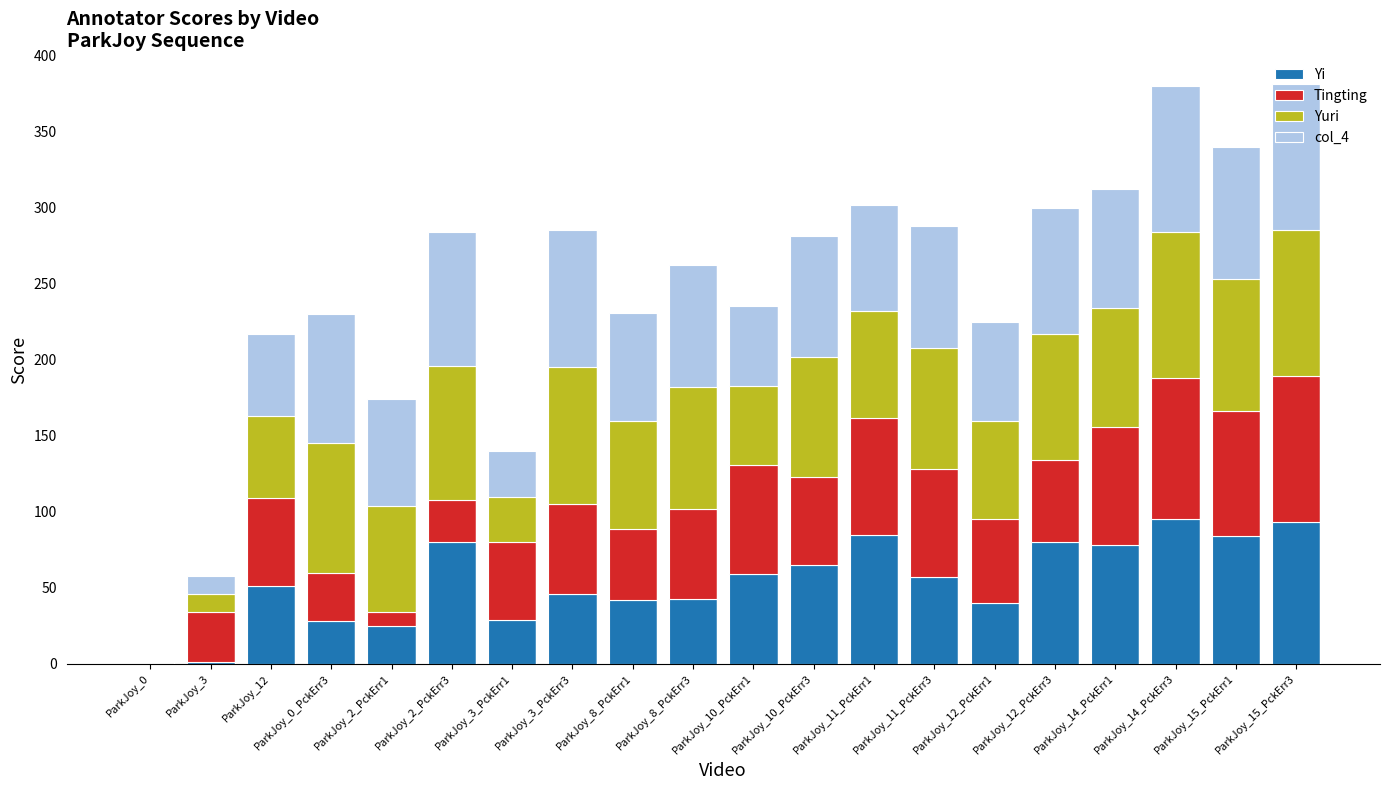

What is the maximum value for Yi?

95